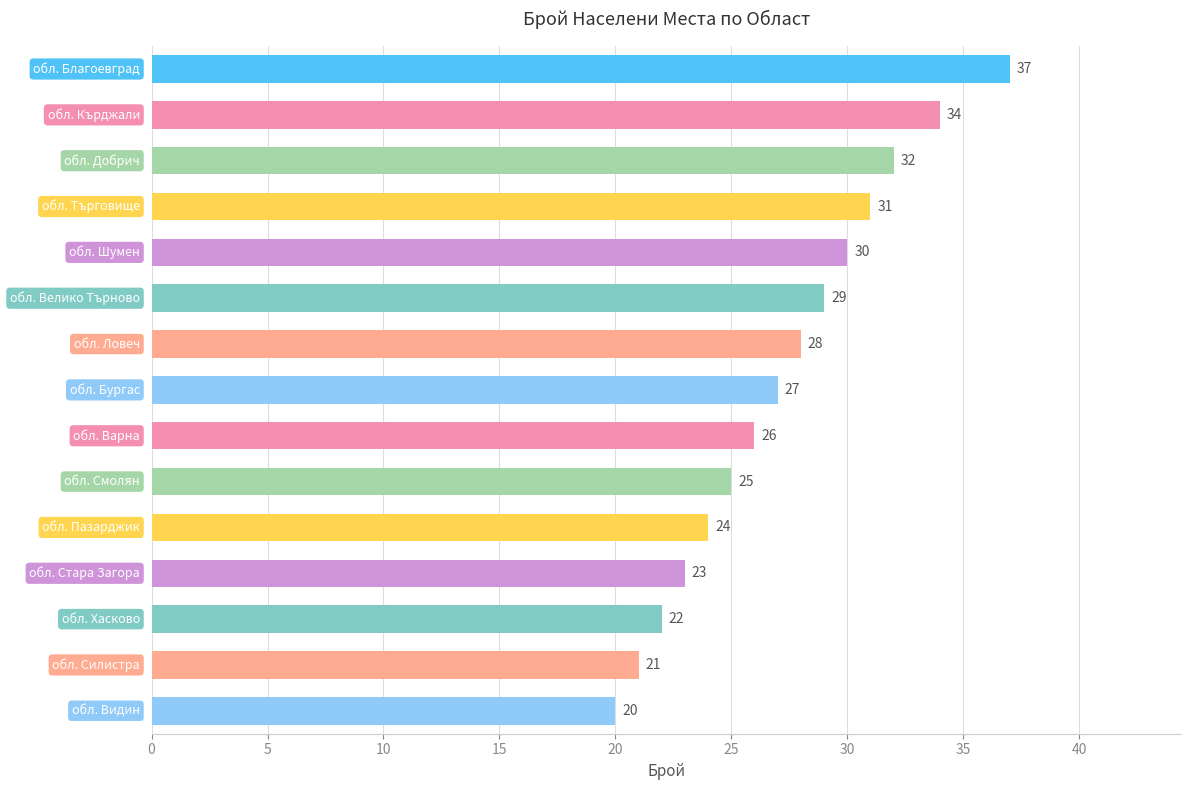

What is the difference between the maximum and minimum values?

17